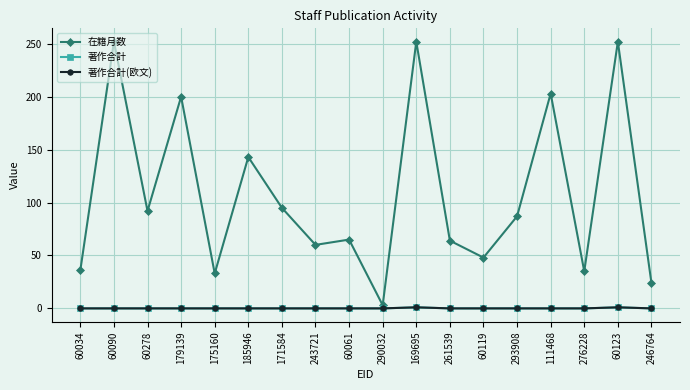

What is the difference between the highest and lowest values at 276228?

35